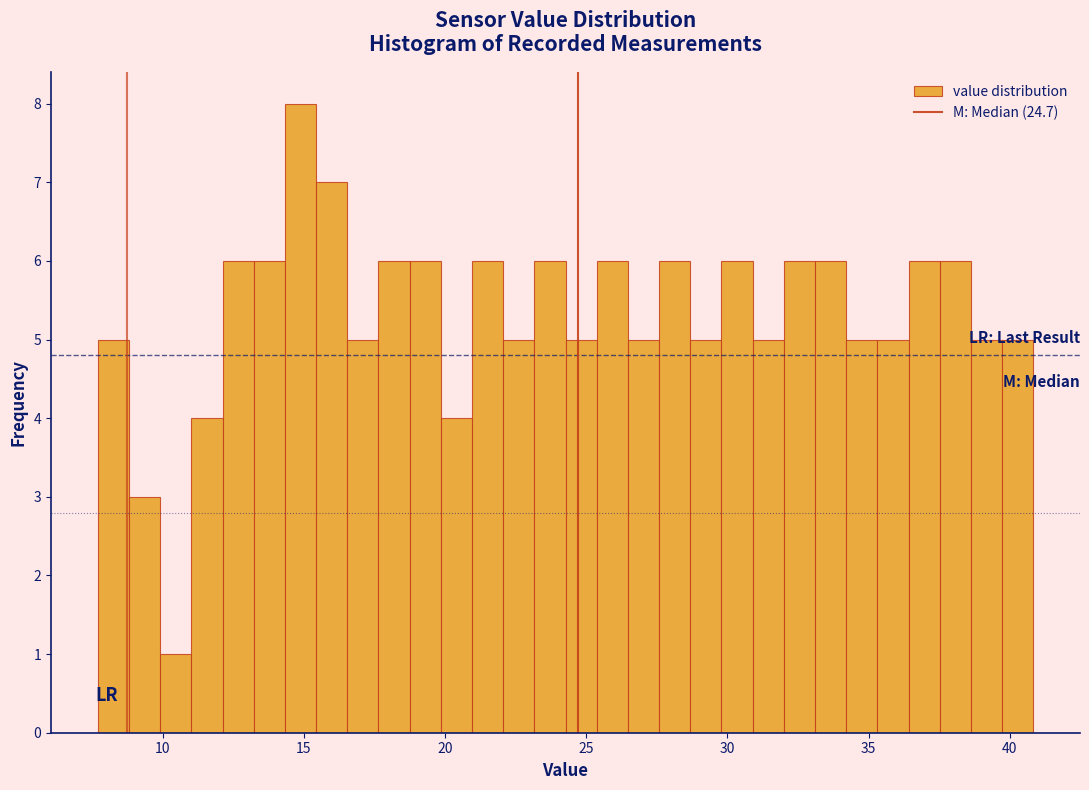

Read against the x-axis, roughly where is the centre of the tallest bar?

15.0